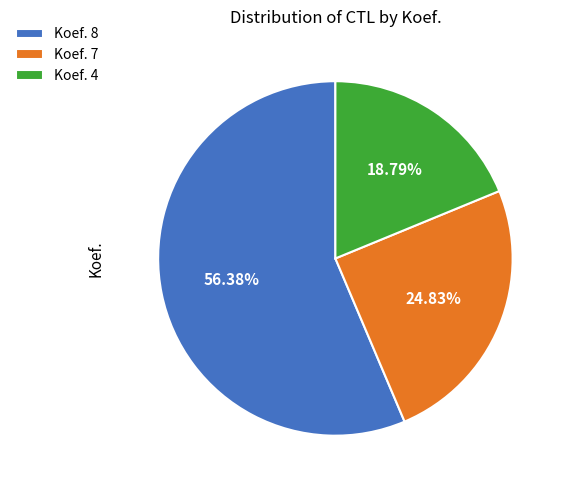

Is the sum of Koef. 7 and Koef. 4 greater than half?

No